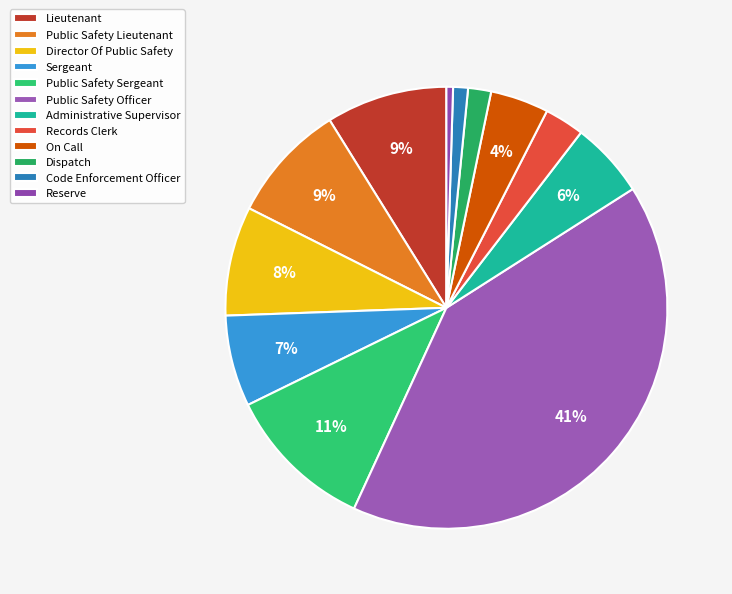

Which category has the smallest portion of the pie?

Reserve